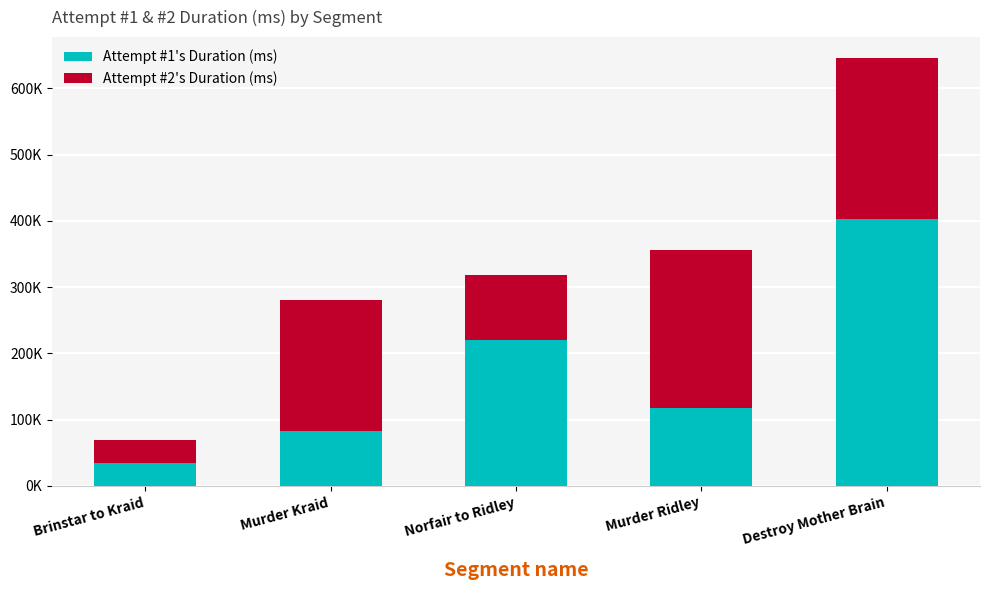

What is the highest value of the Attempt #1's Duration (ms) series?

402735